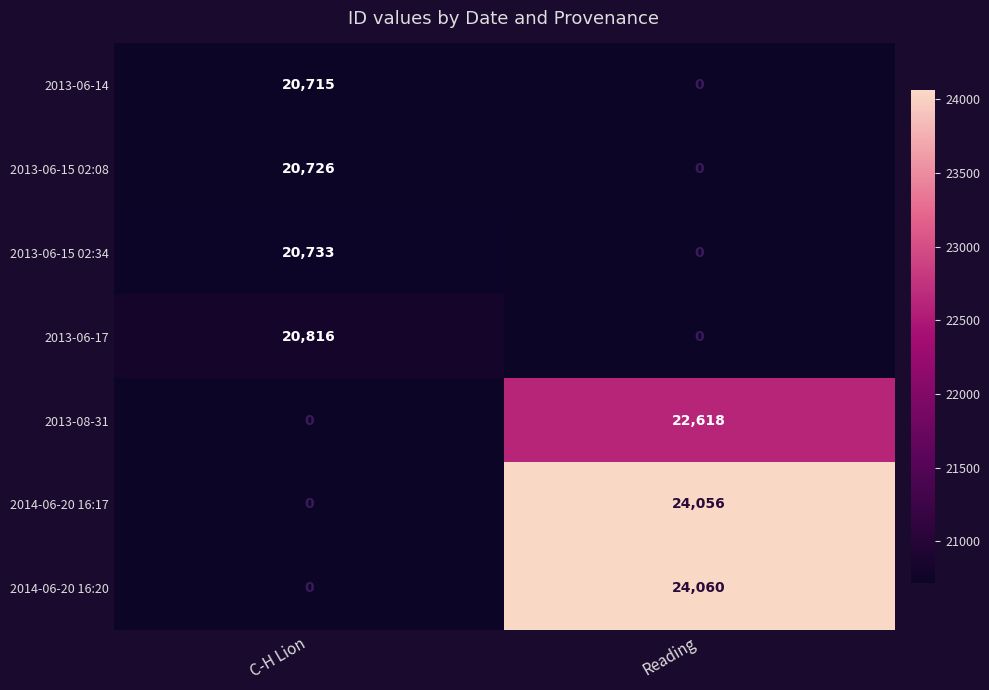

What is the maximum value shown in the chart?

24060